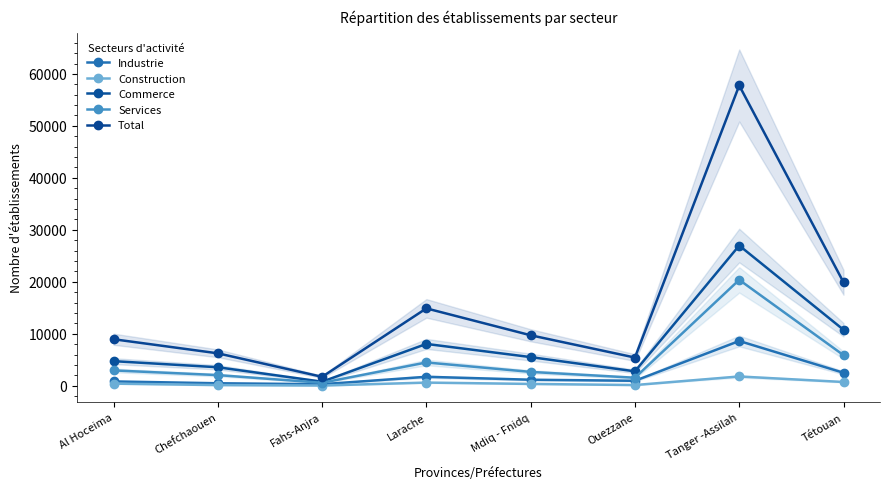

What position from the left is Mdiq - Fnidq?

5